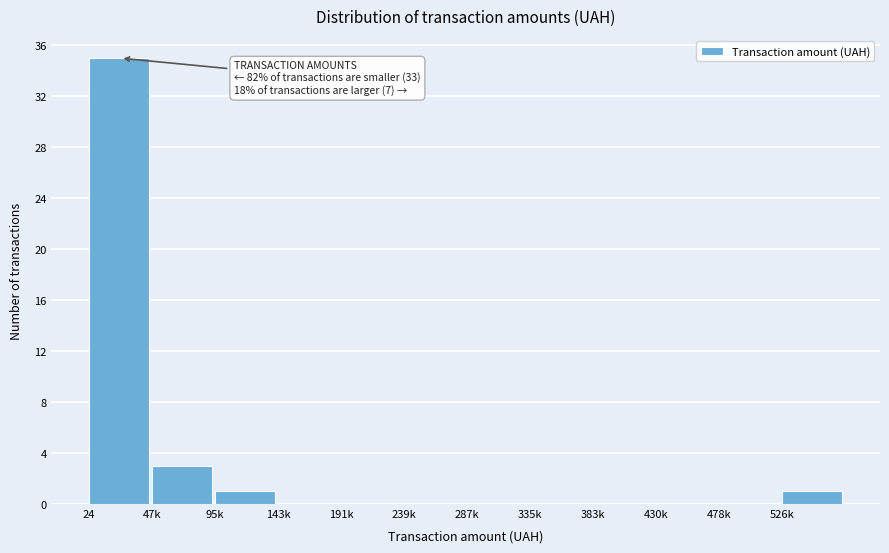

Reading left to right, list all the values displayed in this chart.

24=35	47k=3	95k=1	143k=0	191k=0	239k=0	287k=0	335k=0	383k=0	430k=0	478k=0	526k=1